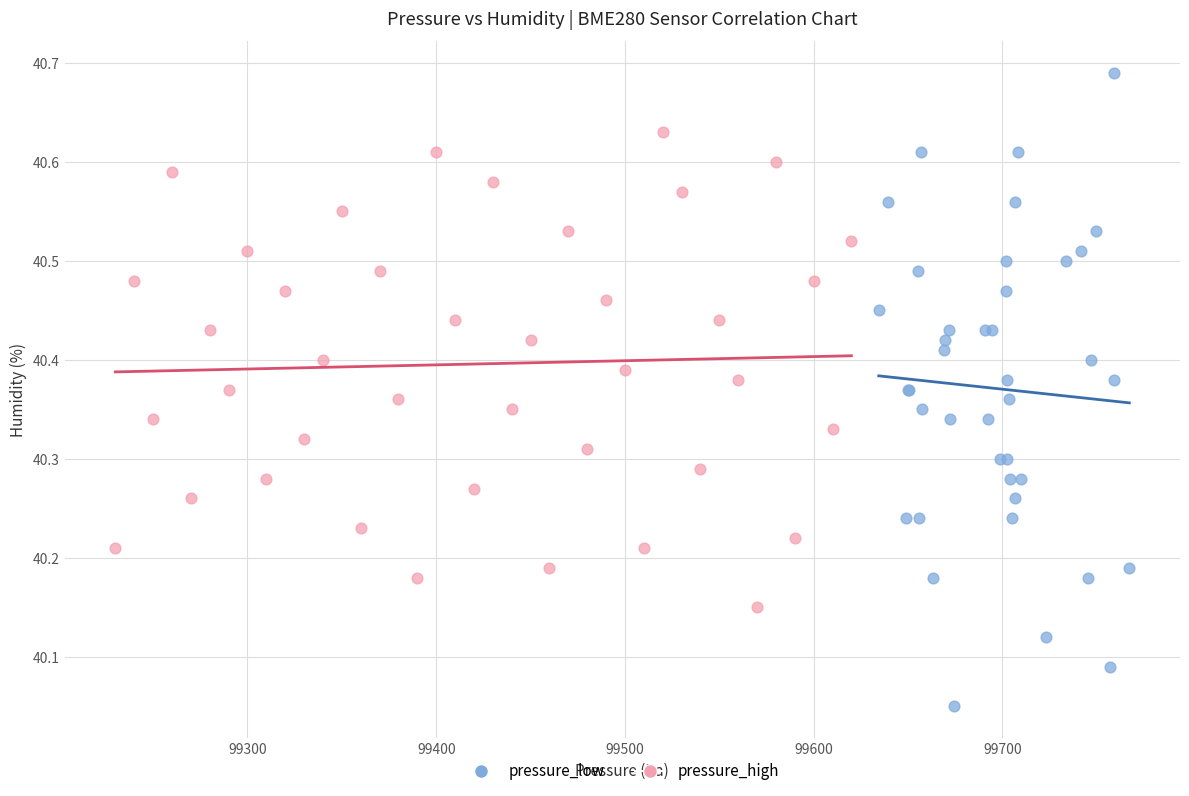

What are all the series names shown in the legend?

pressure_low, pressure_high